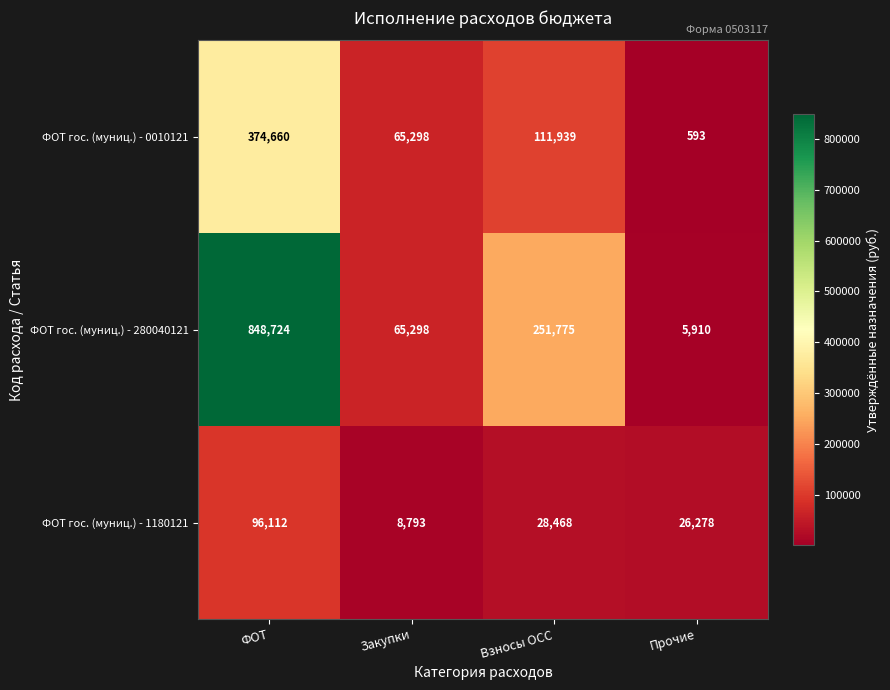

At which category is the sum across all series the highest?

ФОТ